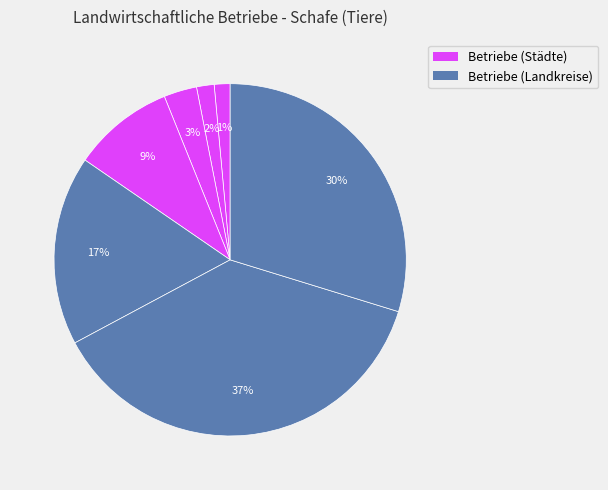

Count the number of slices in the pie.

7